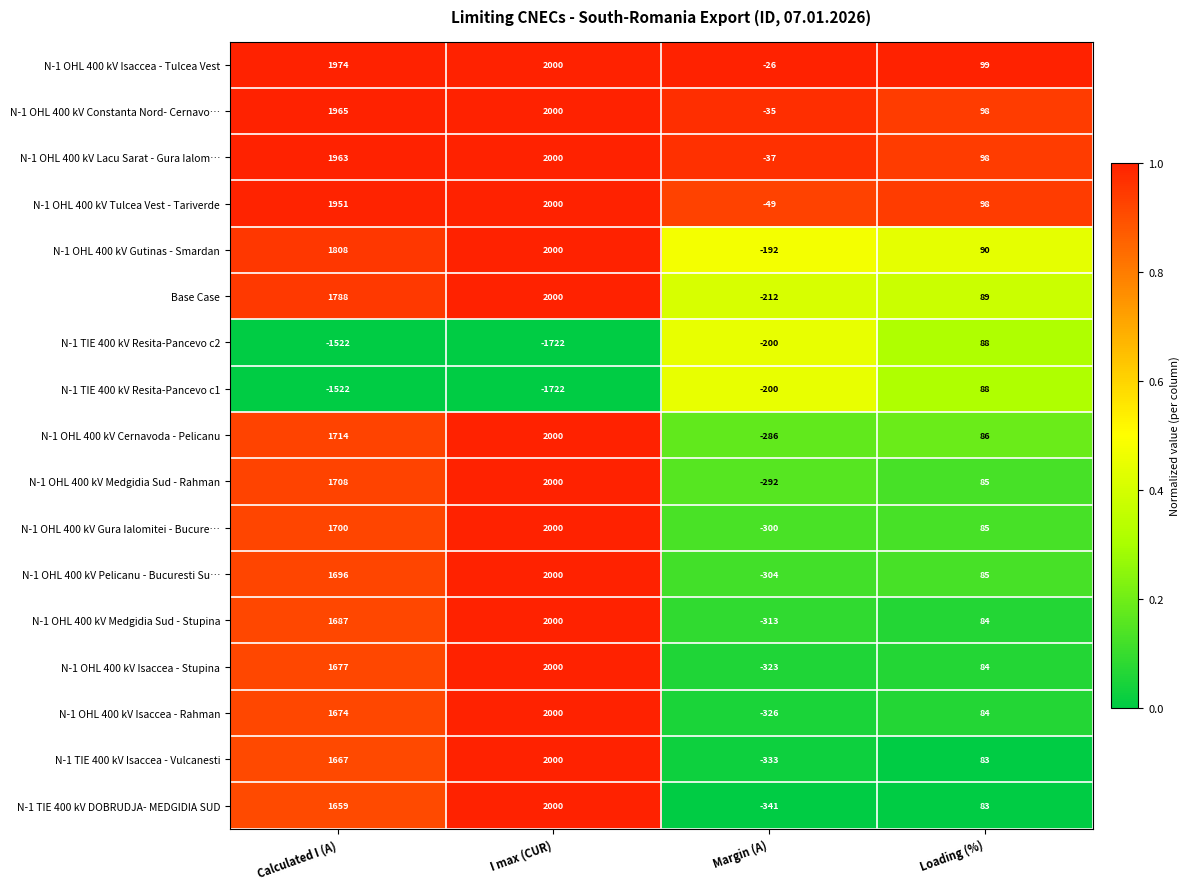

What is the average value of the N-1 OHL 400 kV Constanta Nord- Cernavo… series?

1007